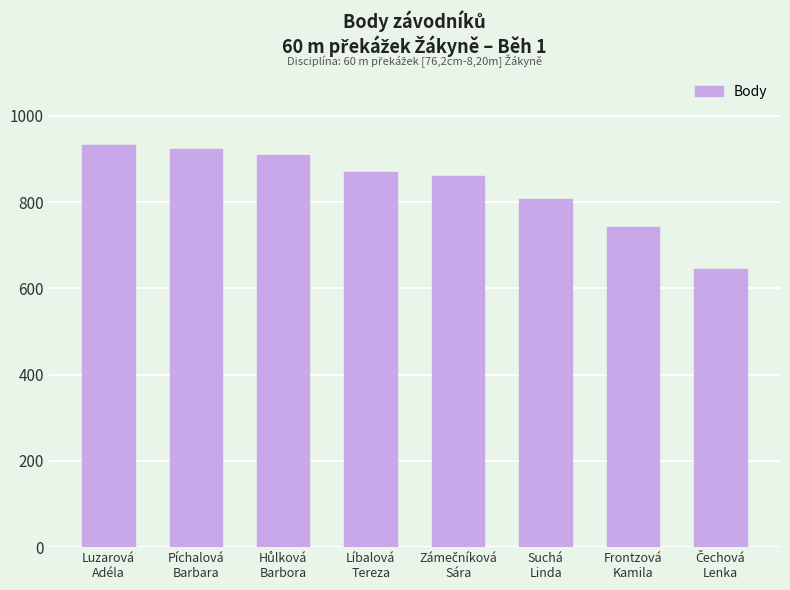

Which label corresponds to the largest value in the chart?

Luzarová
Adéla